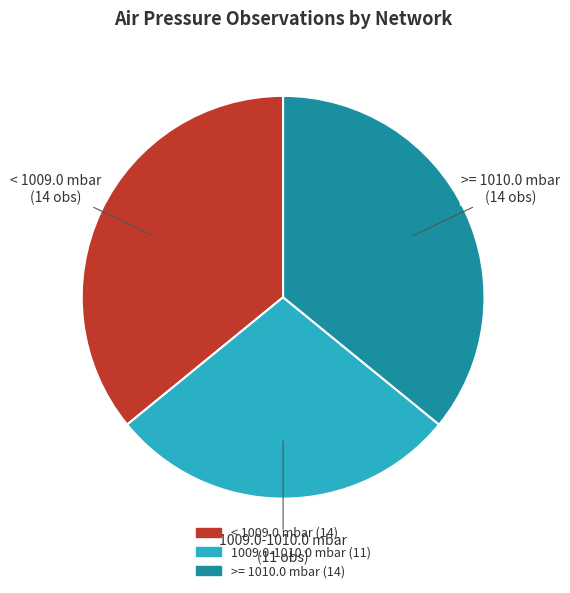

Is there a majority slice in this chart?

No